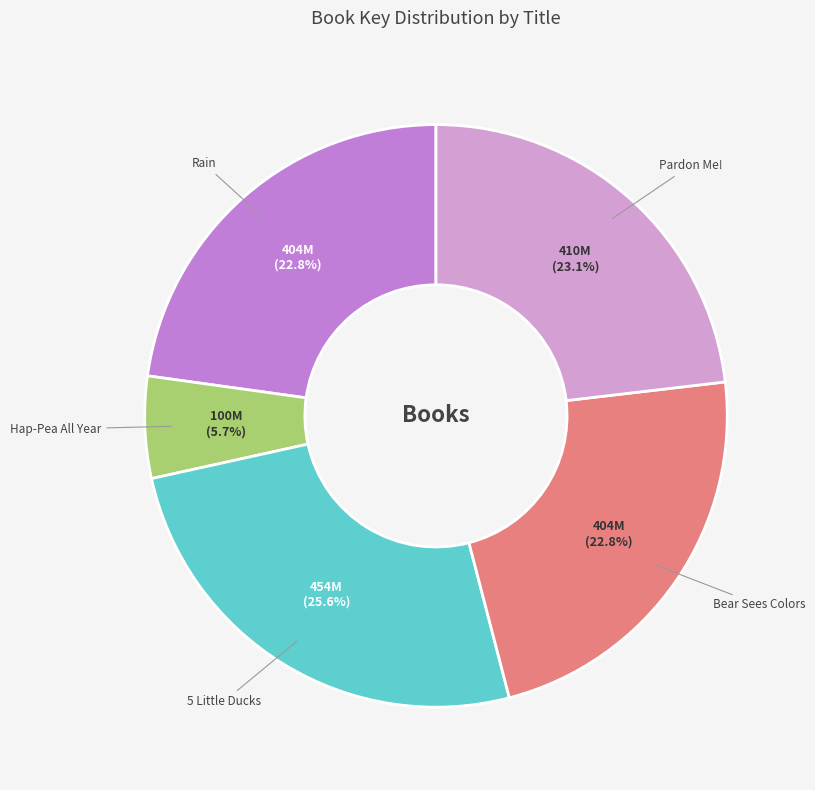

How many segments does this pie chart have?

5